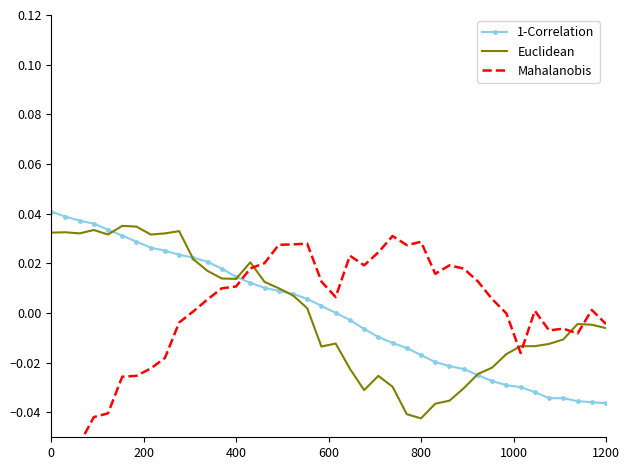

What is the difference between the second highest and minimum values in the 1-Correlation series?

0.1